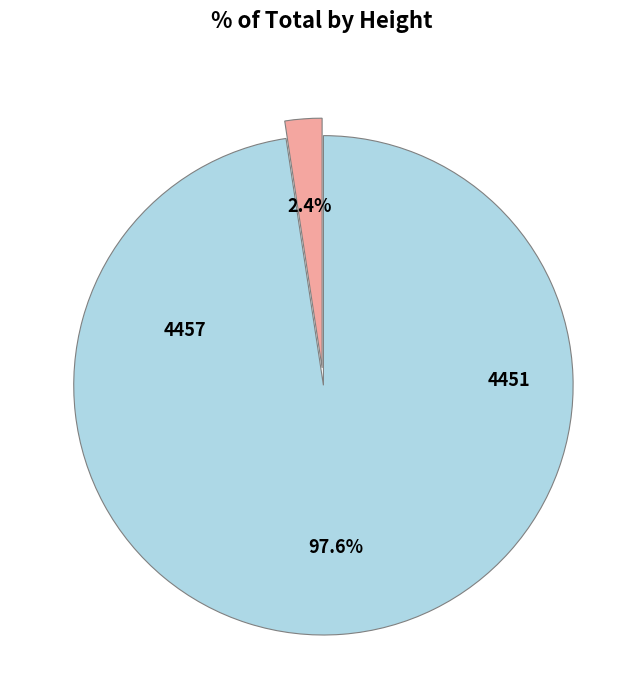

How many segments does this pie chart have?

2